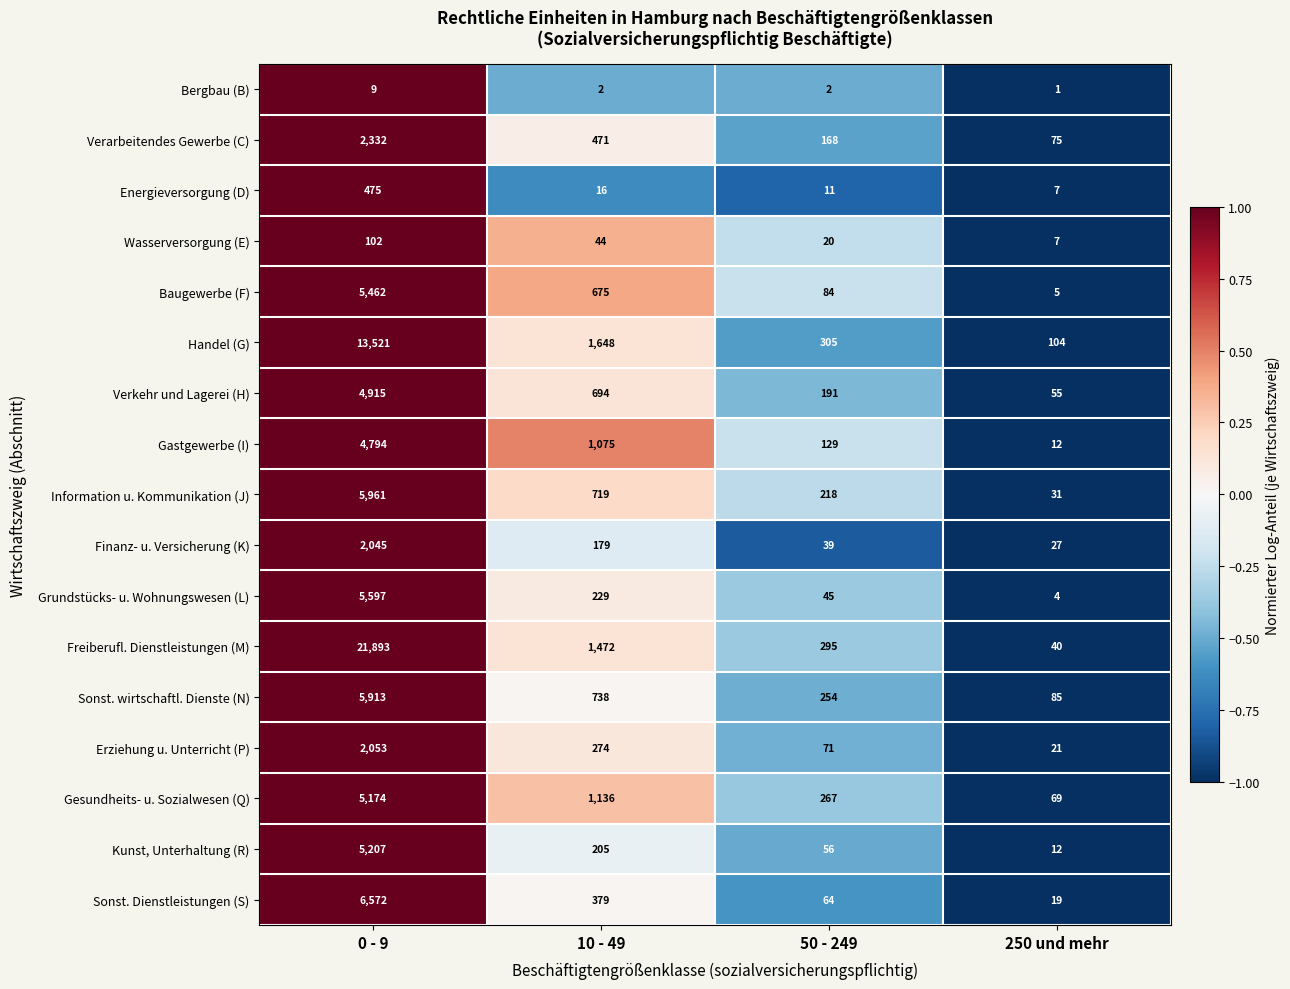

What is the total value across all series at 250 und mehr?

574